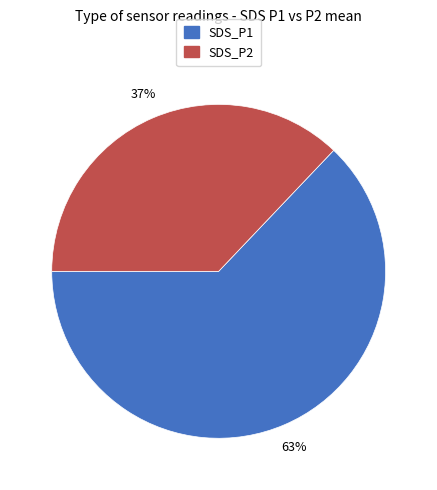

Which has a higher value, SDS_P1 or SDS_P2?

SDS_P1